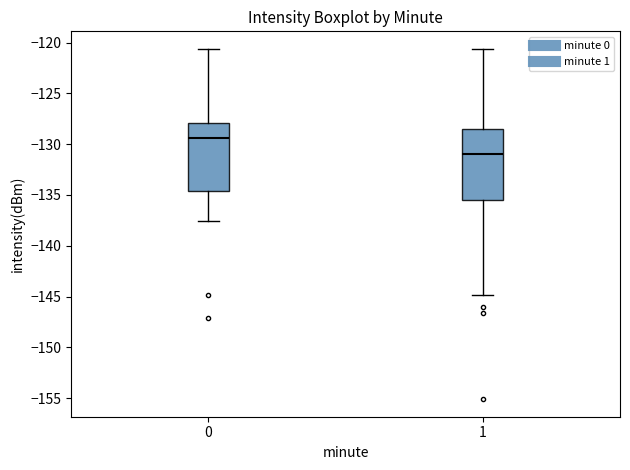

Reading left to right, transcribe this box plot: for each box, give where its median line is, the range the box spans, and where its two whiskers end, as read against the y-axis. The values are not printed on the chart, so give them approximately, as read against the axis.

0: median -129.5, box -134.5 to -128.0, whiskers -137.5 to -120.5
1: median -131.0, box -135.5 to -128.5, whiskers -145.0 to -120.5